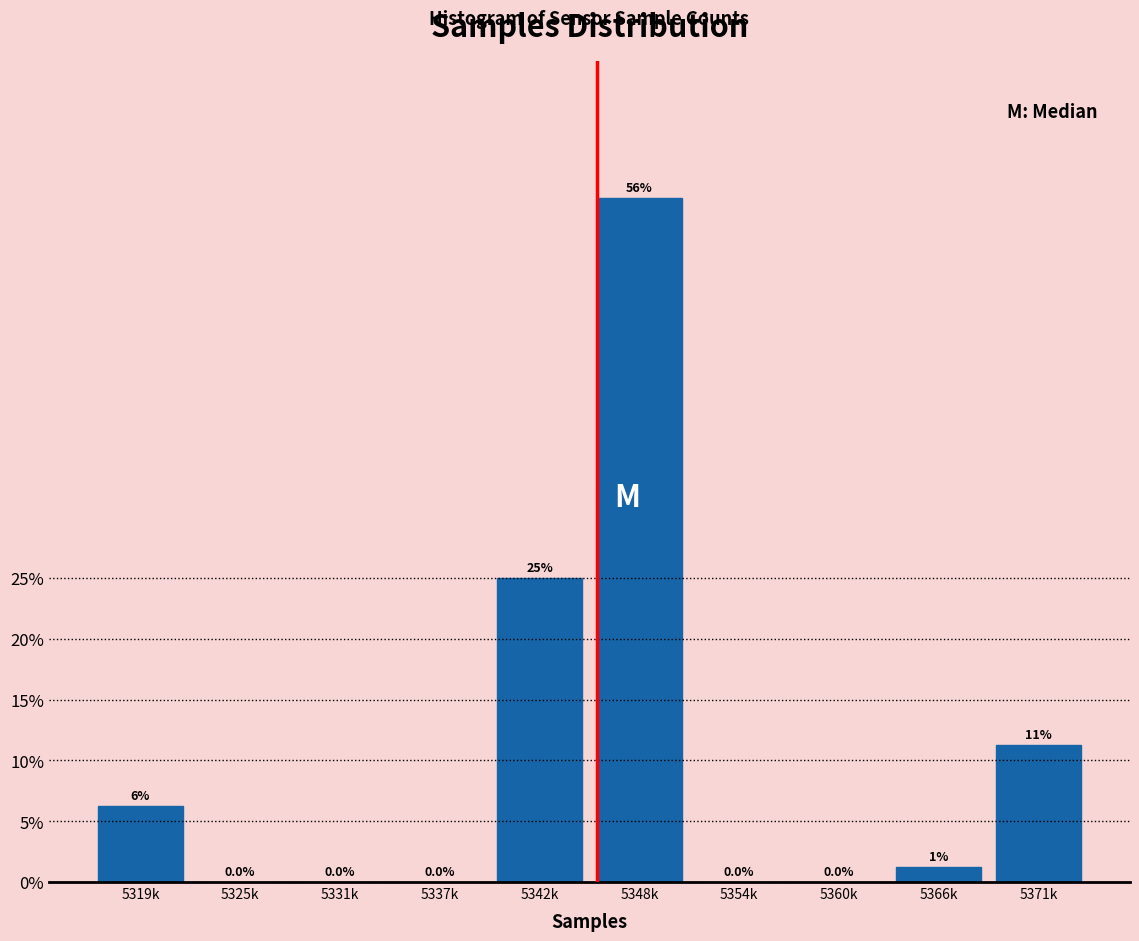

Is it true that the value at 5348k is 100.1?

False